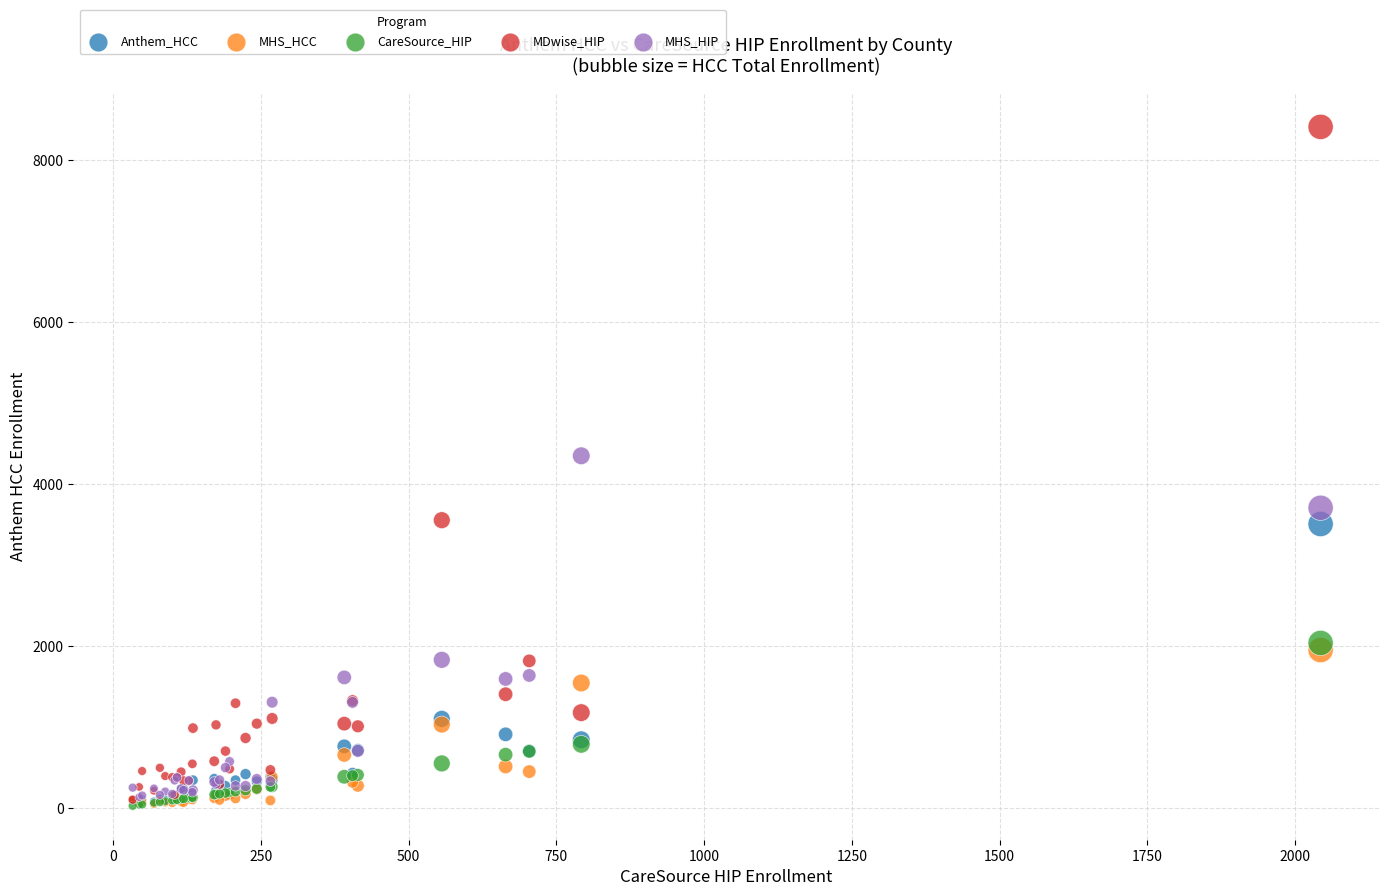

Across all series, what Y value is closest to 4224?

4354